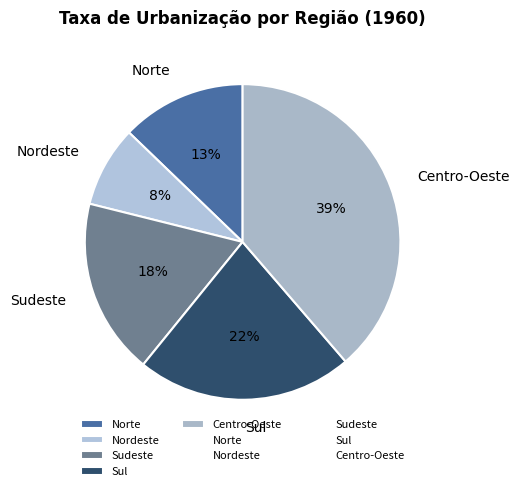

The Norte slice represents 13% of the pie. True or false?

True